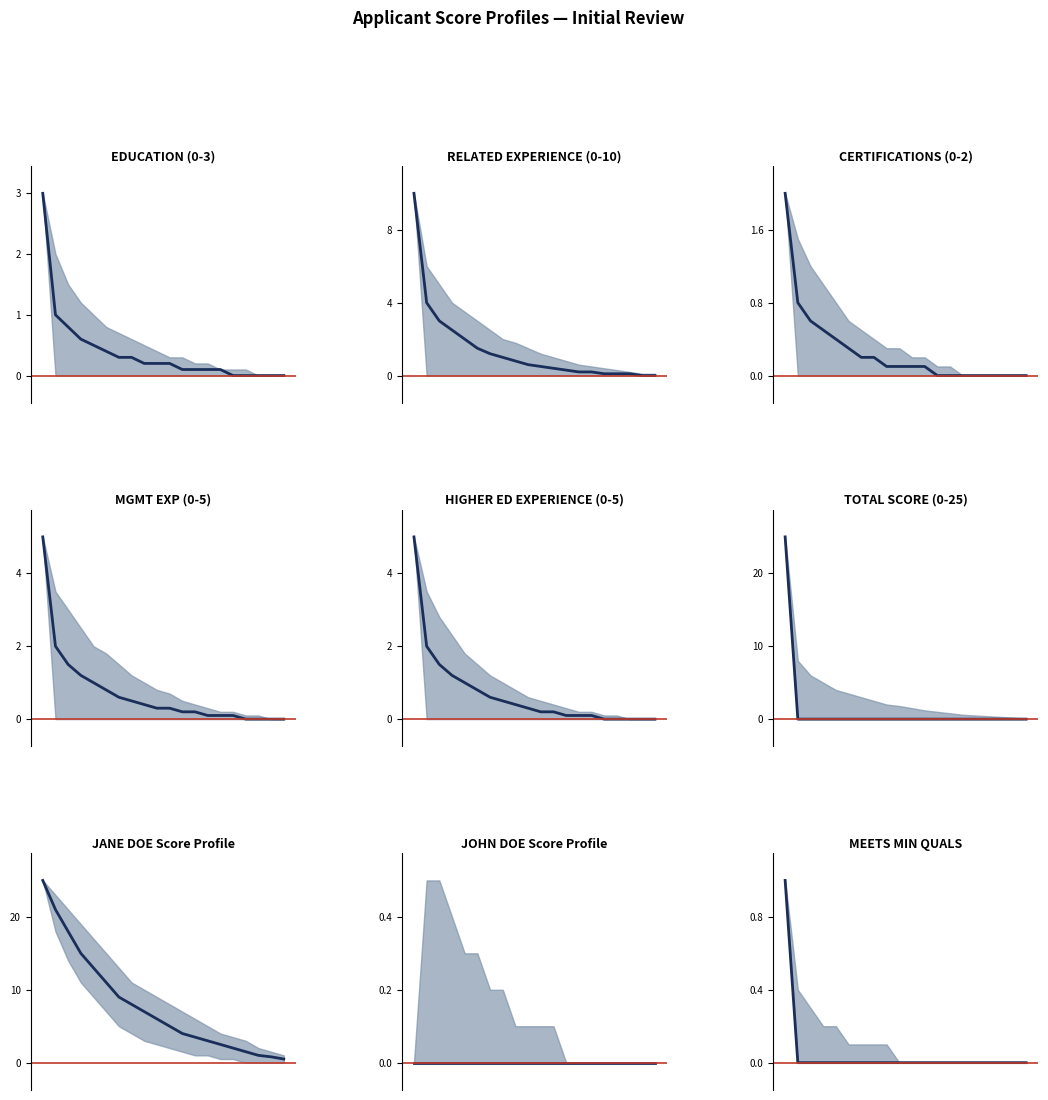

How many distinct data groups are displayed?

2